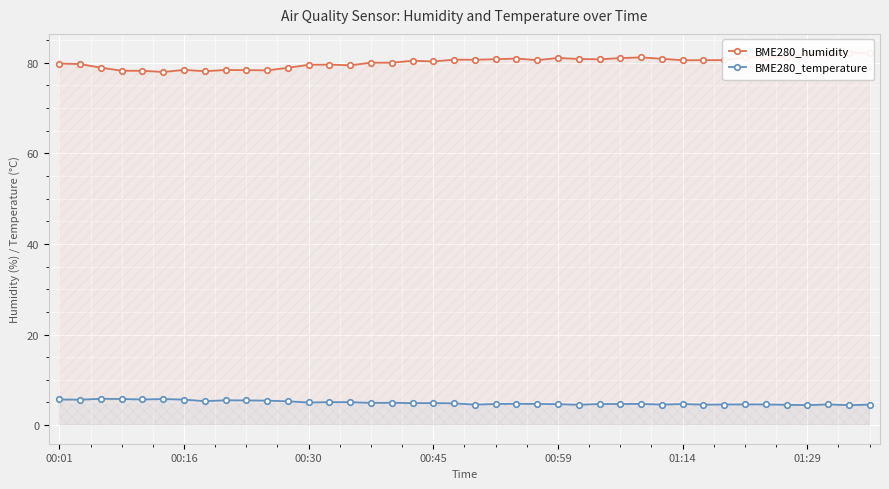

At which label does BME280_humidity first exceed 80?

15